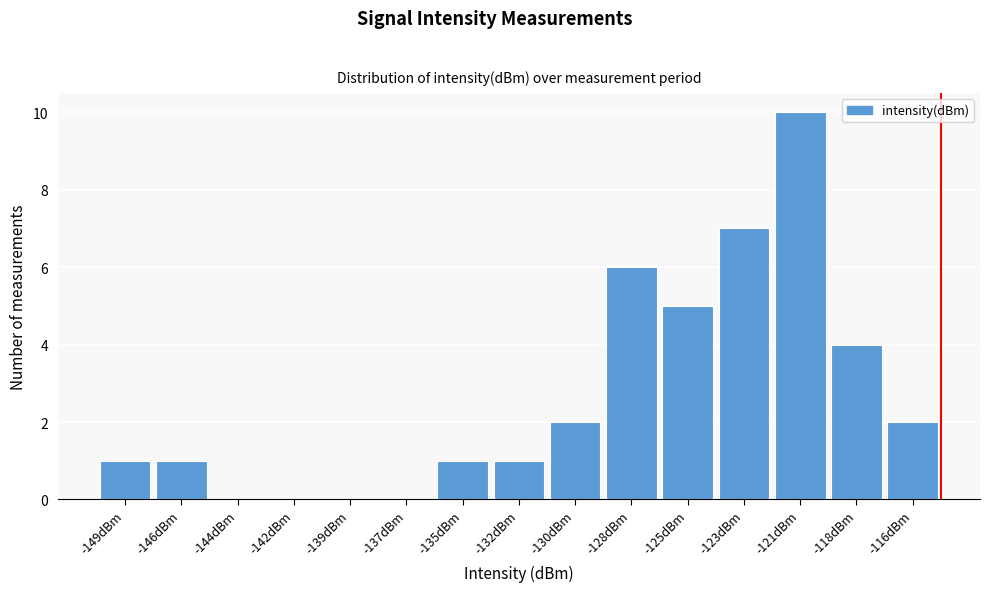

Reading right to left, list all the values displayed in this chart.

-116dBm=2	-118dBm=4	-121dBm=10	-123dBm=7	-125dBm=5	-128dBm=6	-130dBm=2	-132dBm=1	-135dBm=1	-137dBm=0	-139dBm=0	-142dBm=0	-144dBm=0	-146dBm=1	-149dBm=1